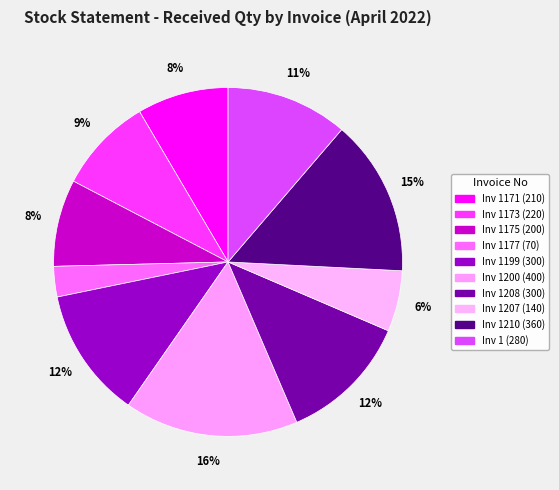

Which slice is the smallest?

1177